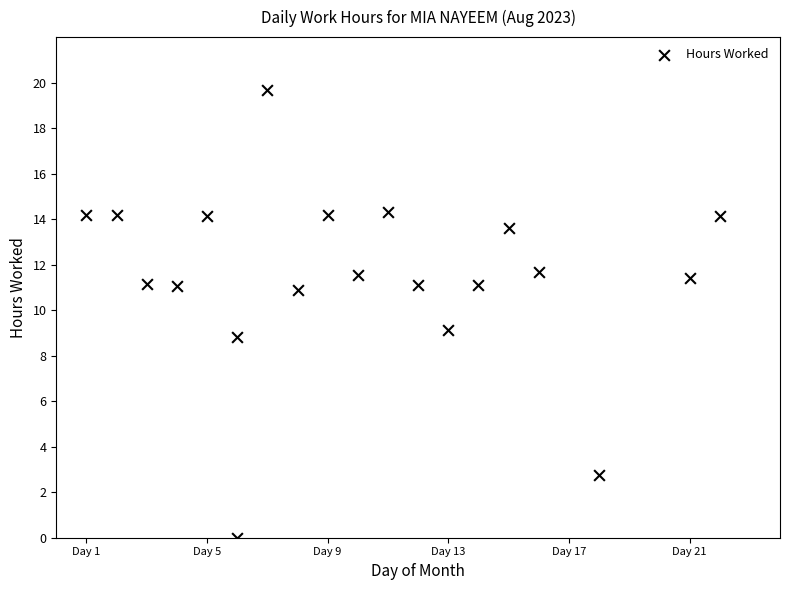

What is the range of Y values (max minus min)?

19.7